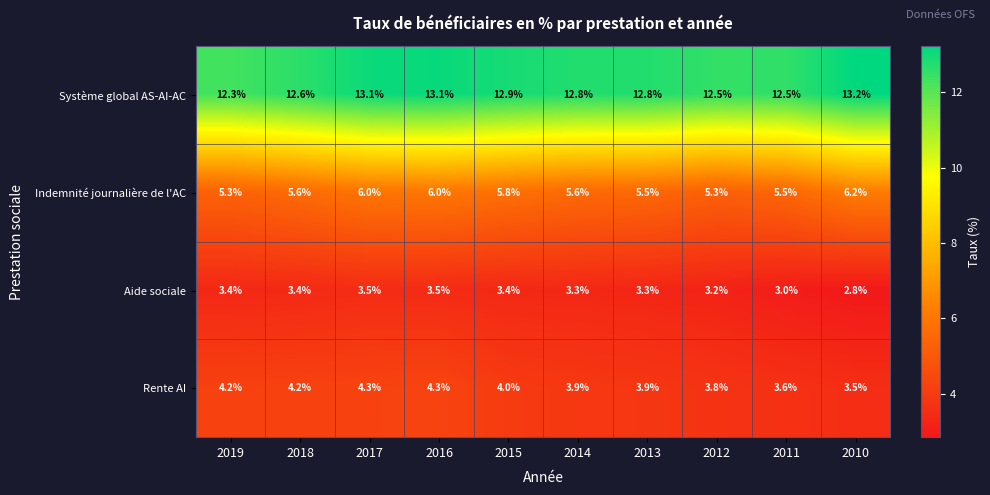

What is the difference between the highest and lowest values at 2013?

9.5